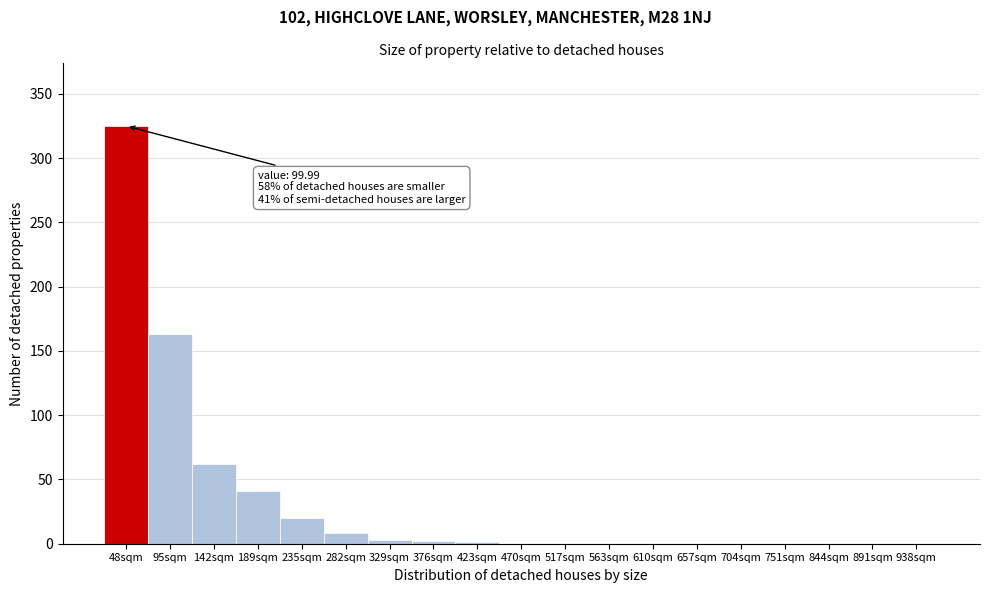

At which category does the chart reach its peak across all series?

48sqm